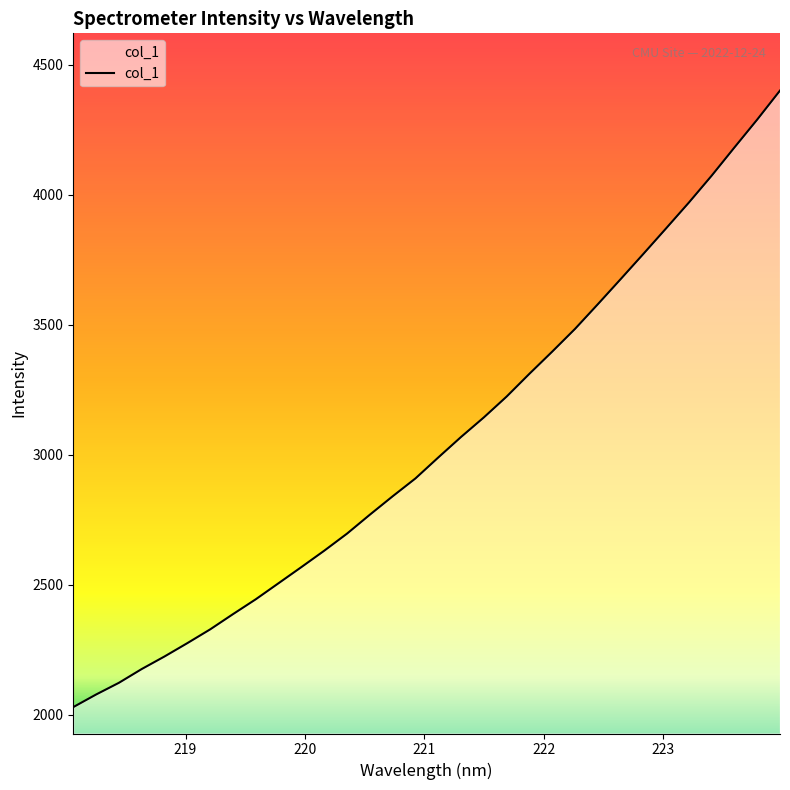

What is the greatest value displayed?

4399.8